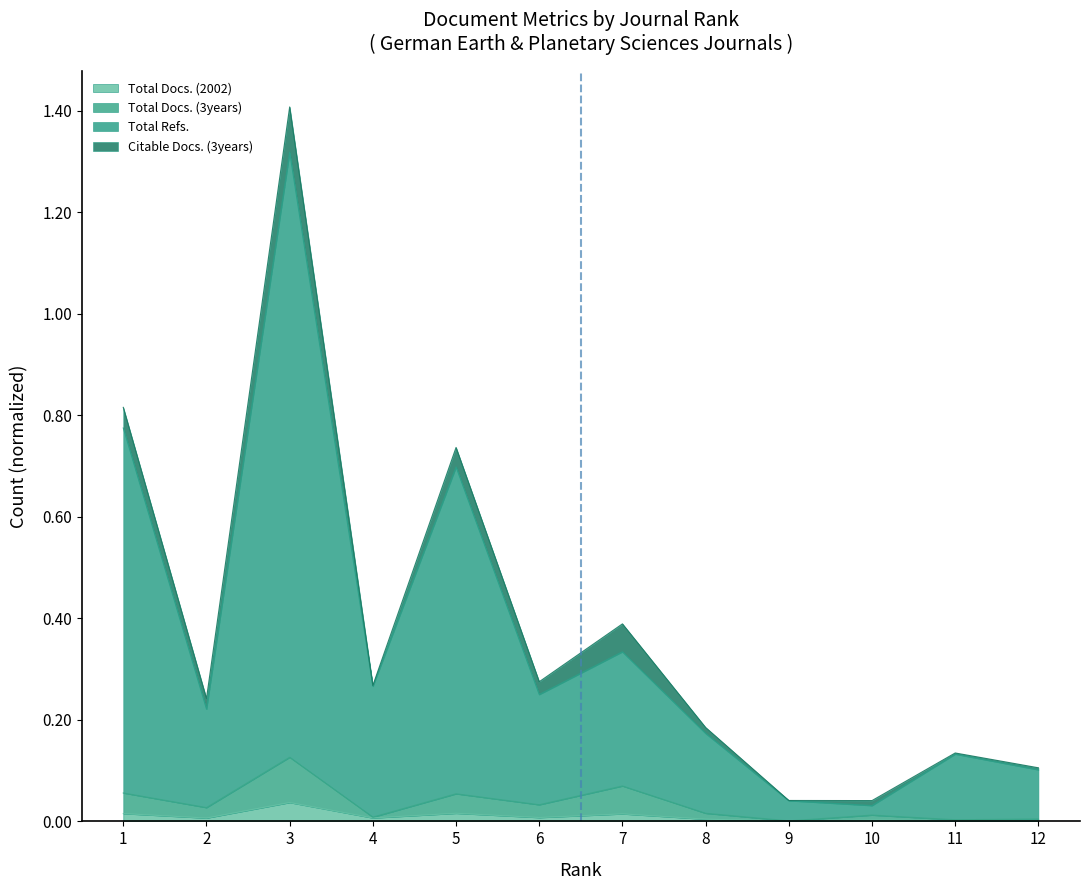

True or false: Total Docs. (2002) has a value of 0.0 at 1.

True